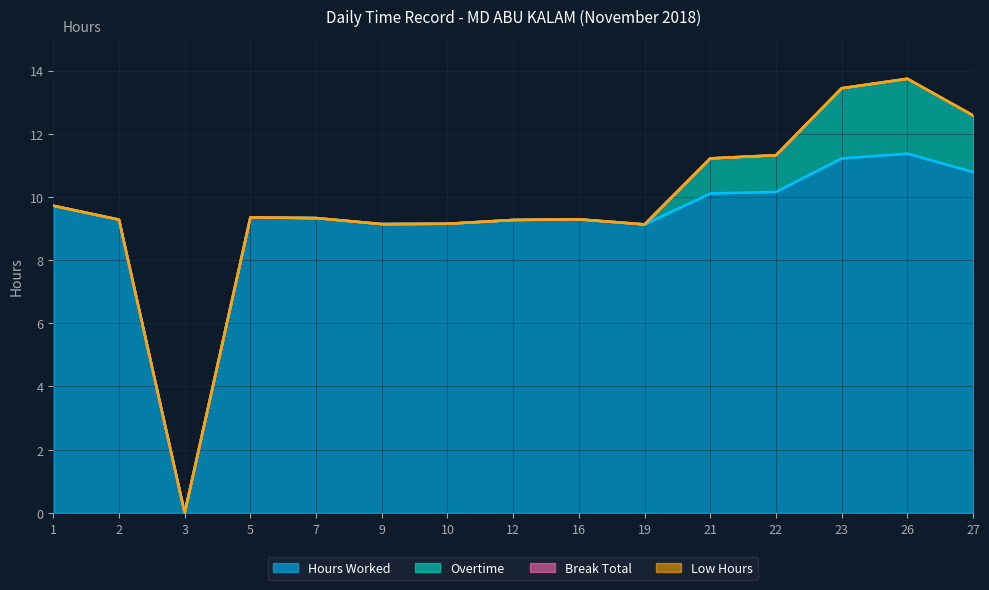

How many interior local valleys does the Hours Worked series have?

3